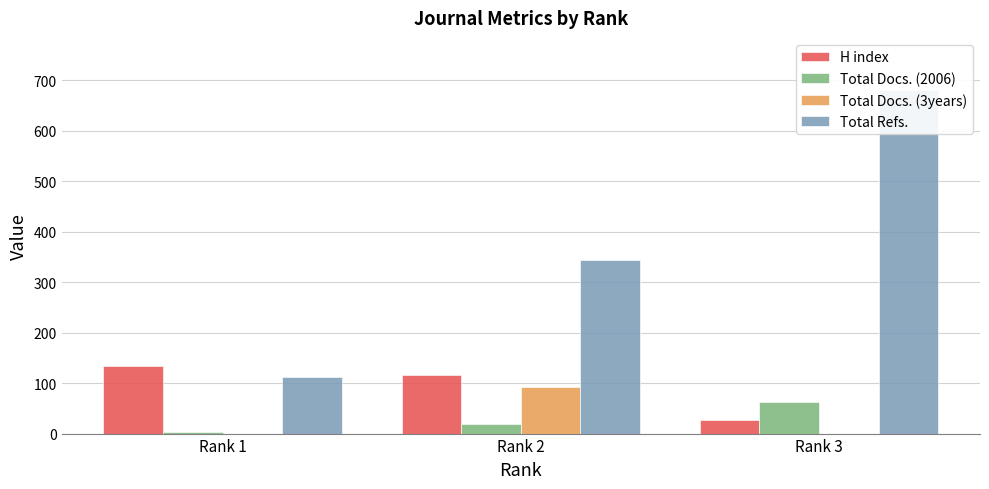

Which has a higher value, Rank 3 or Rank 2?

Rank 2